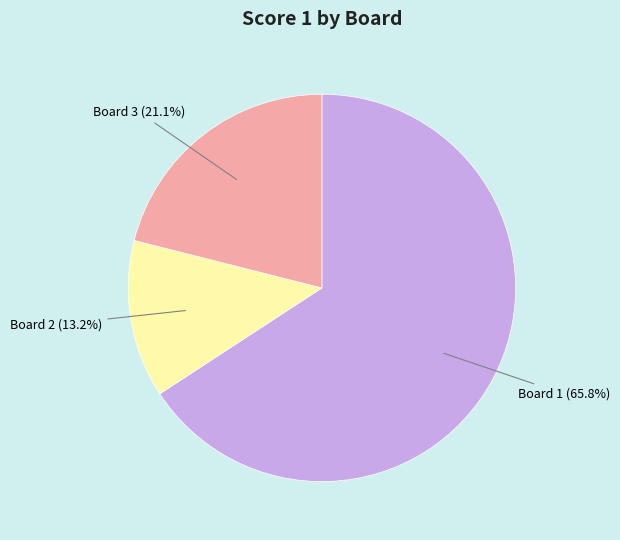

Which slice represents more than half of the pie?

Board 1 (65.8%)